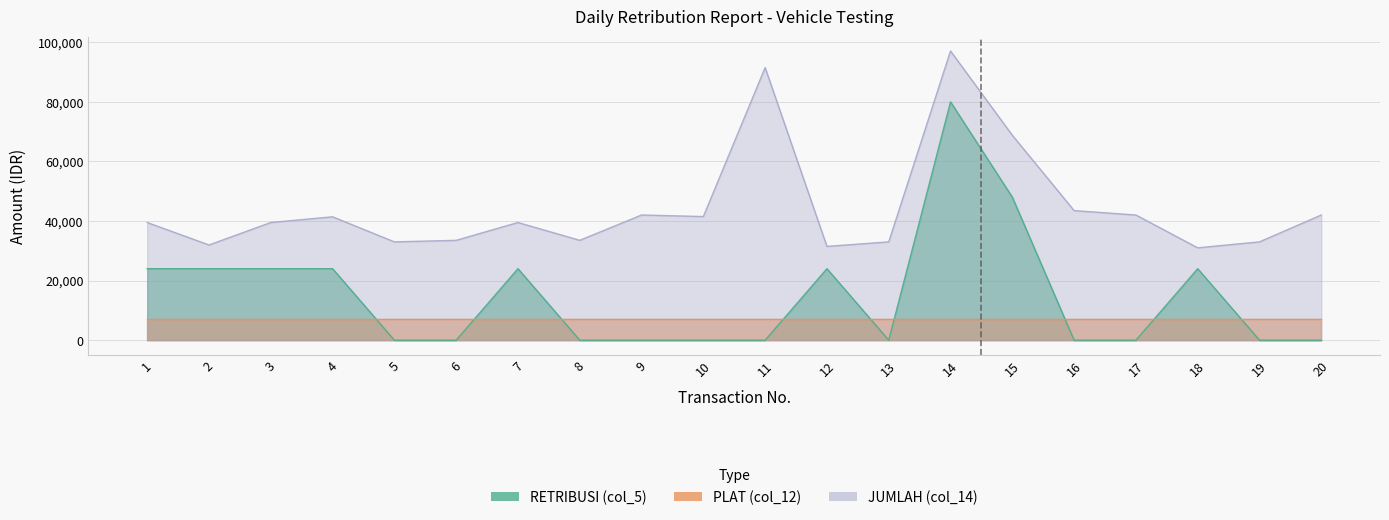

What is the difference between the second highest and minimum values in the JUMLAH (col_14) series?

60500